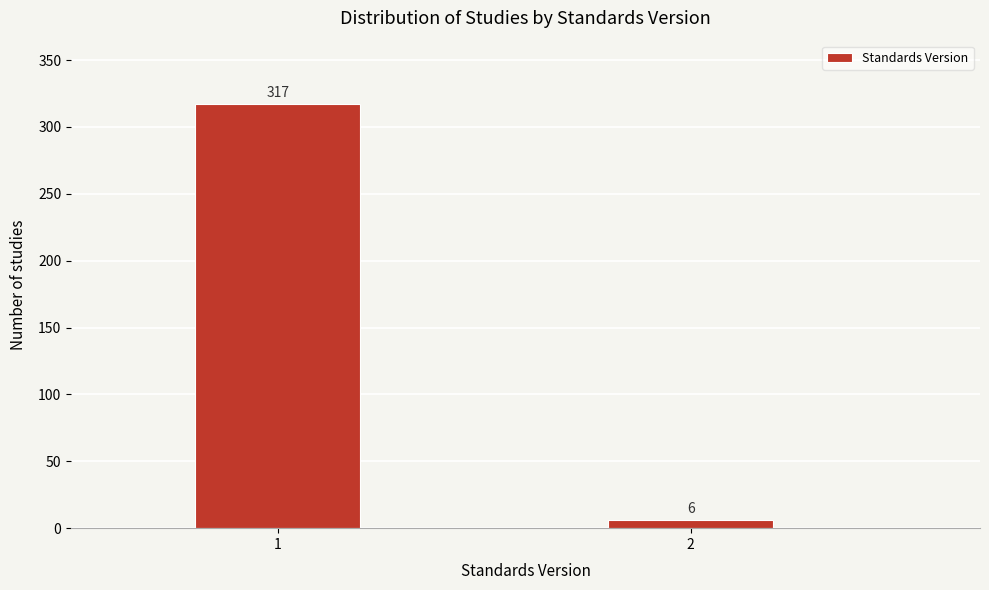

Reading left to right, what are all the values shown in this chart?

1=317	2=6